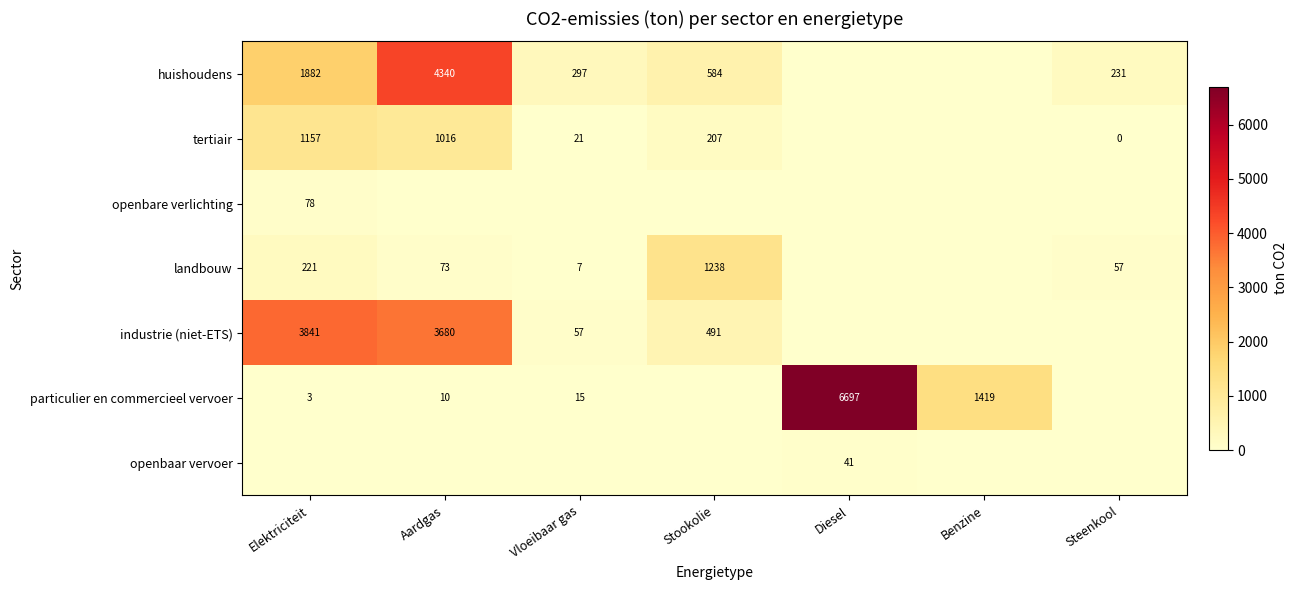

The value of landbouw at Stookolie is 1238. True or false?

True